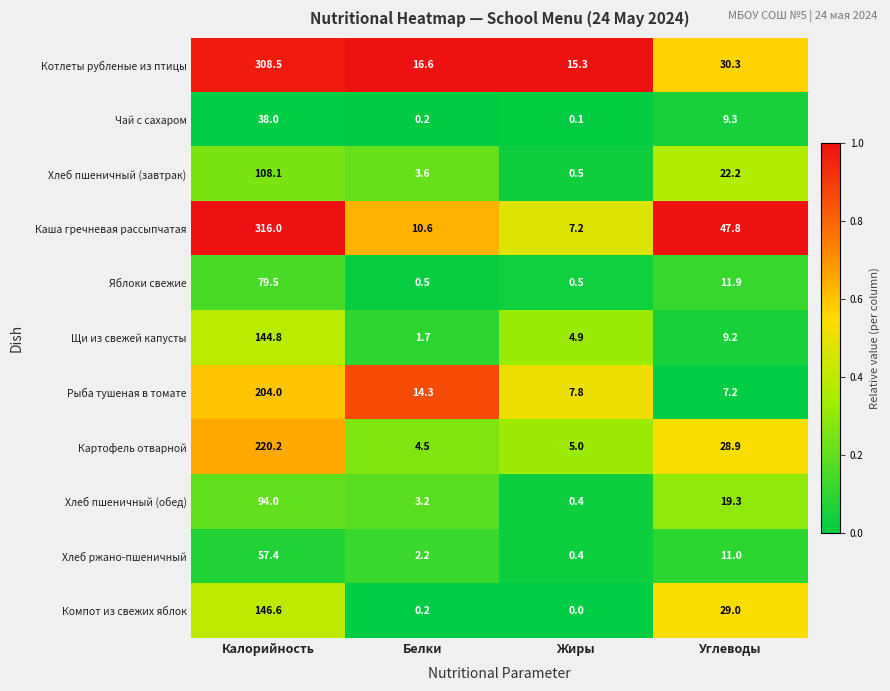

What is the maximum value for Картофель отварной?

220.2